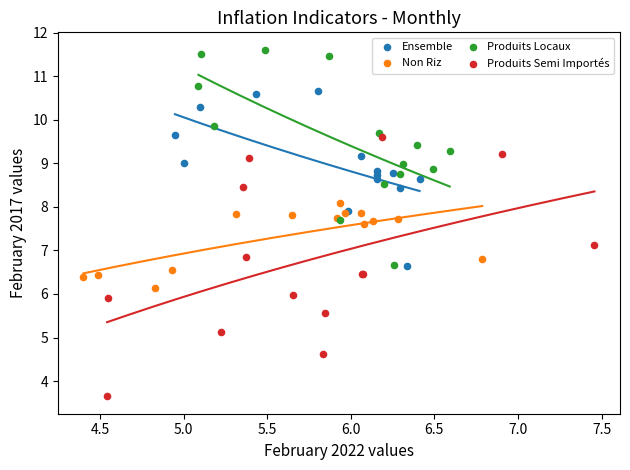

Which series reaches the maximum Y coordinate?

Produits Locaux